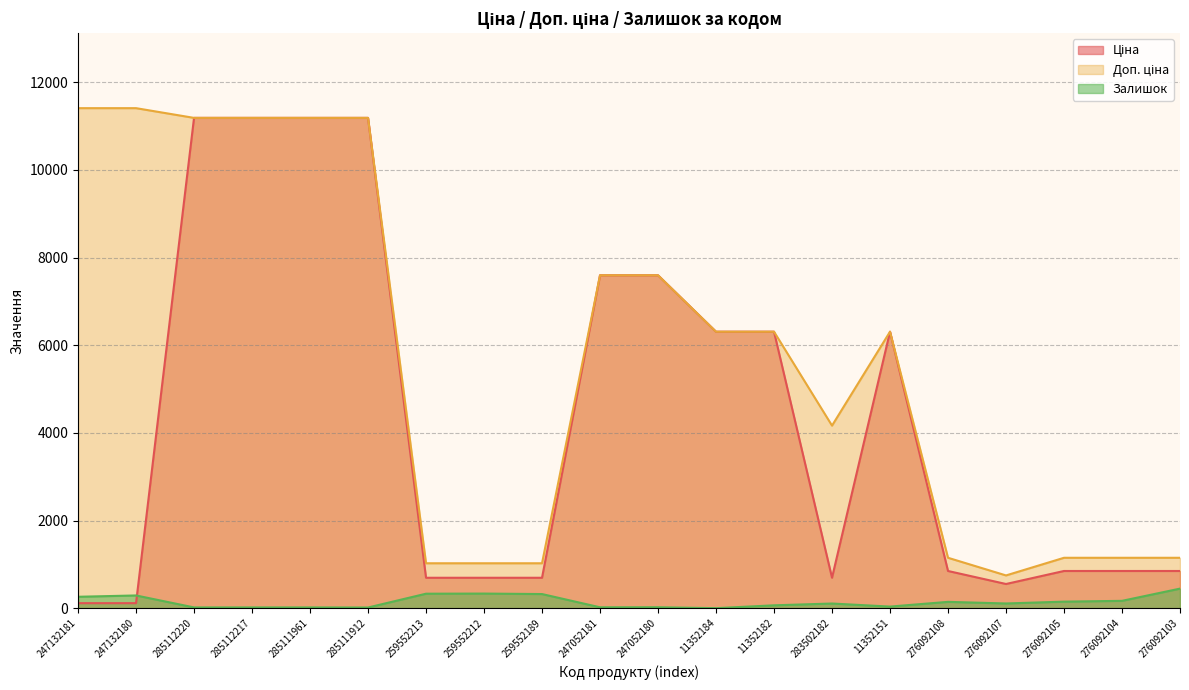

Which series ends up on top after the final intersection of Ціна and Залишок?

Ціна